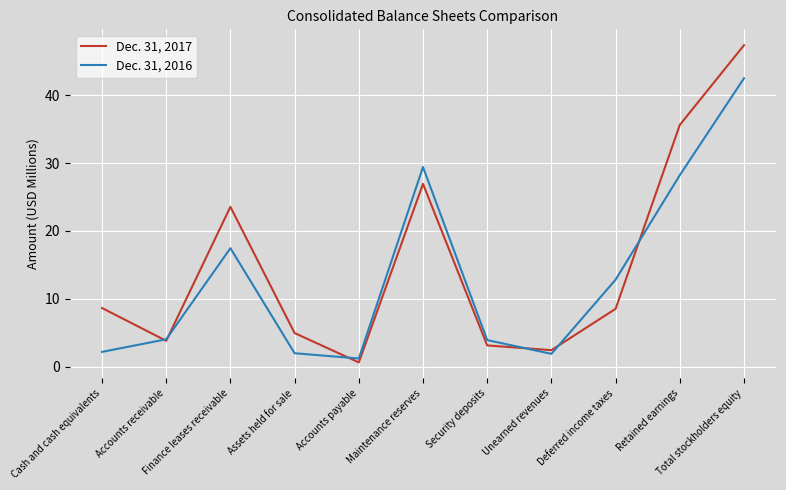

At which category does Dec. 31, 2016 reach its first local peak?

Finance leases receivable